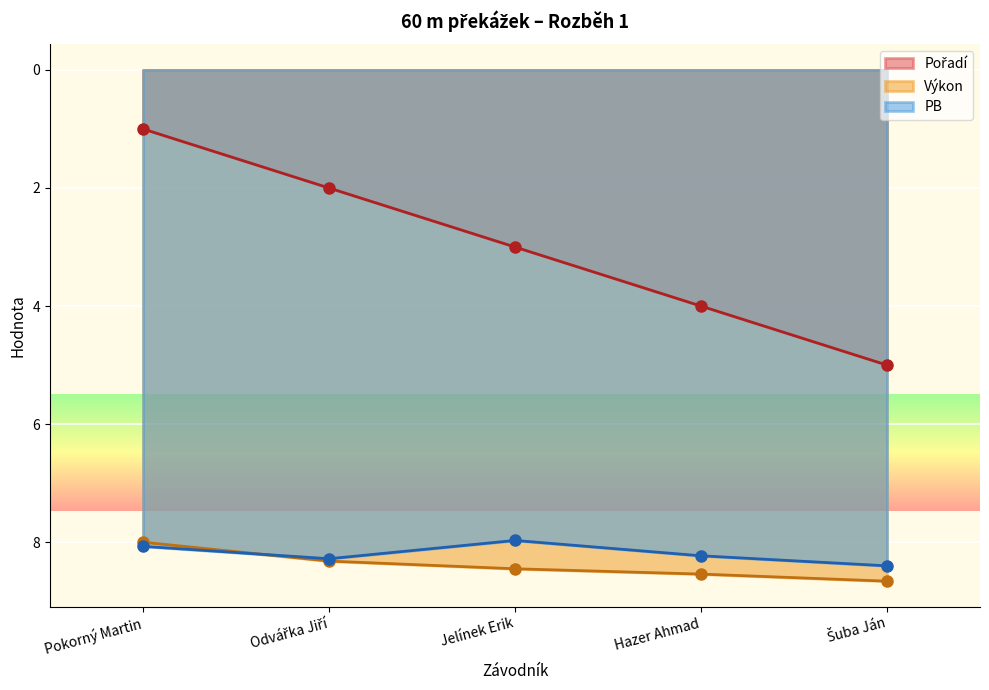

What is the average value of the PB series?

8.2